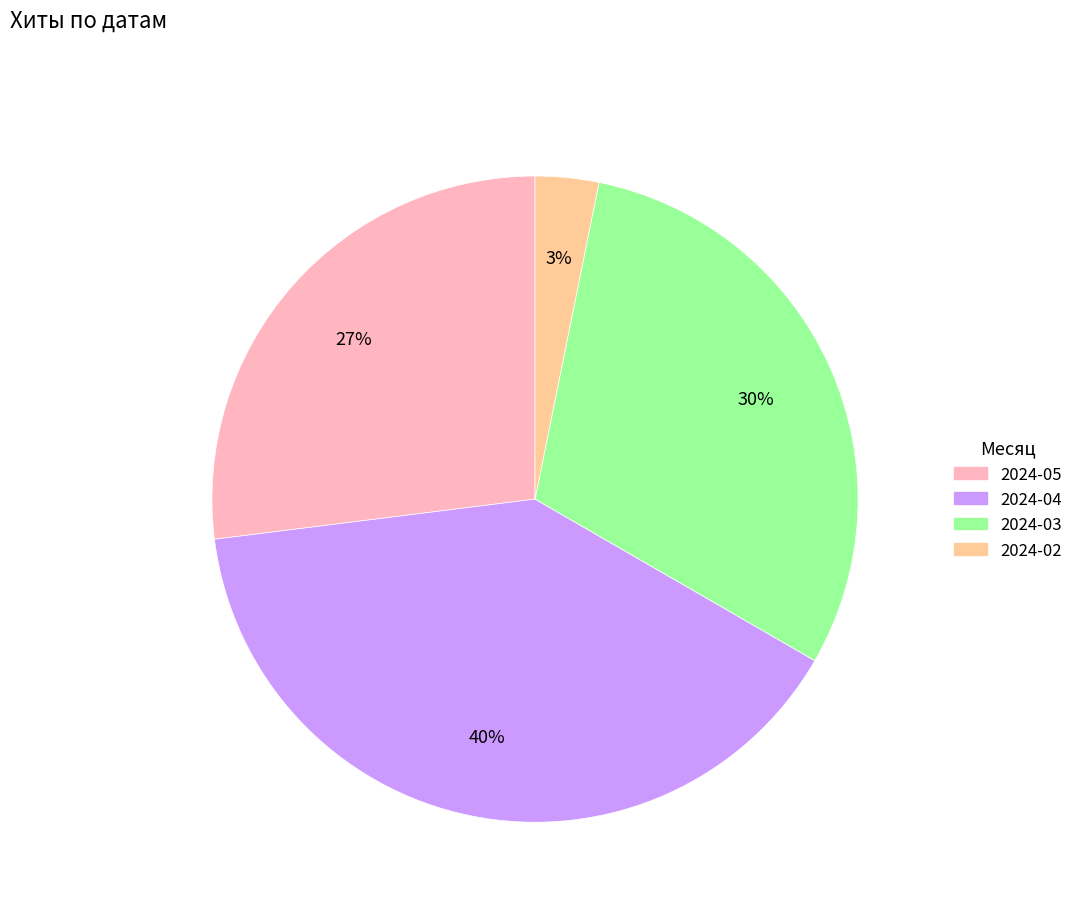

To the nearest percent, what is the average slice percentage?

25%